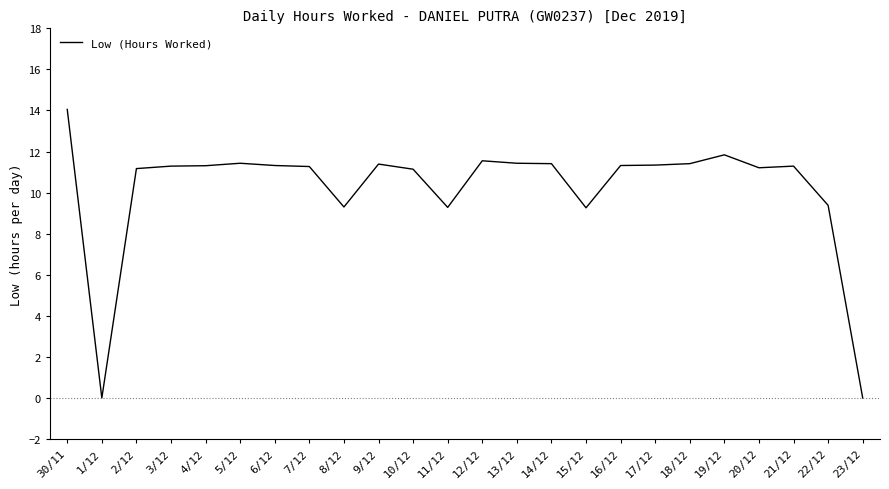

True or false: the data shows 11.4 at 13/12.

True